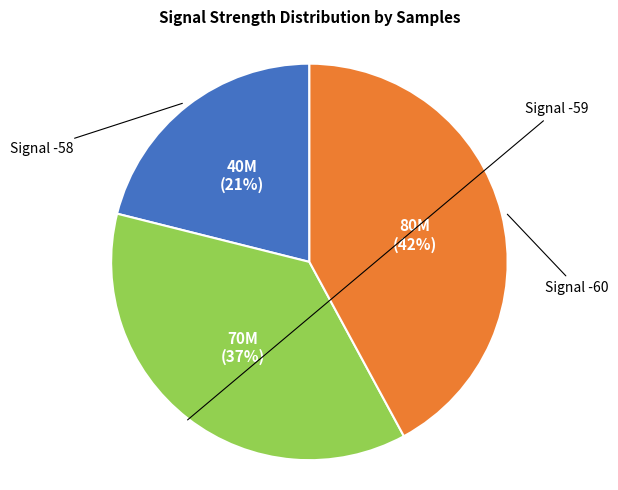

To the nearest percent, what is the average slice percentage?

33%